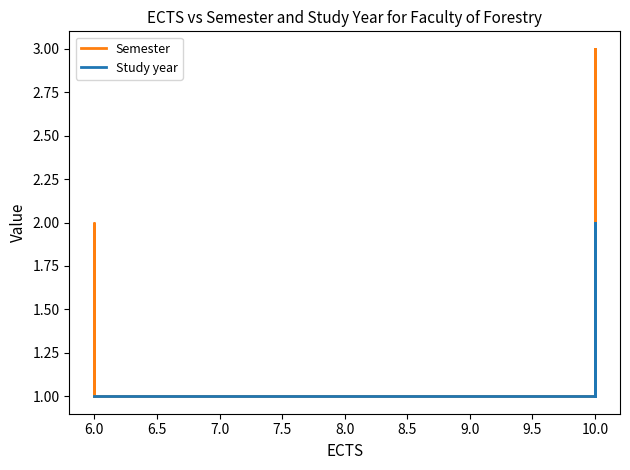

Reading right to left, list all the values displayed in this chart.

Semester: 3	3	2	2	1	1	1	3	3	3	3	1	1	1	1	2	2	1
Study year: 2	1	1	1	1	1	1	2	2	2	2	1	1	1	1	1	1	1